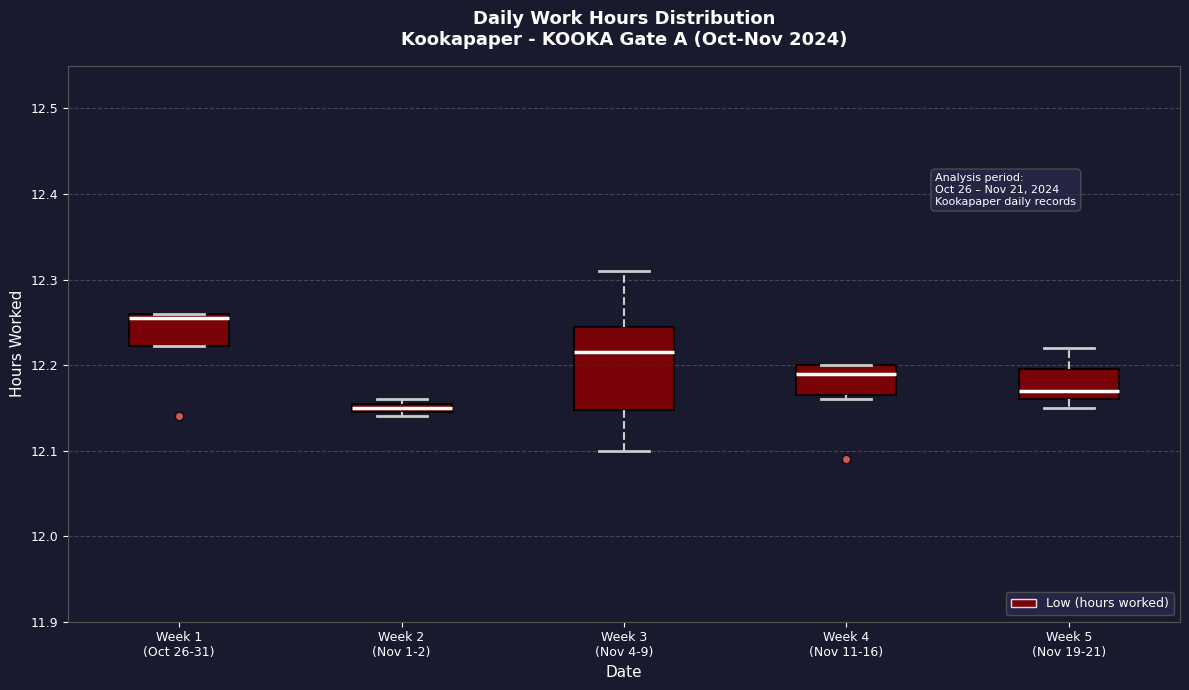

Which box's median line is the lowest?

Week 2 (Nov 1-2)